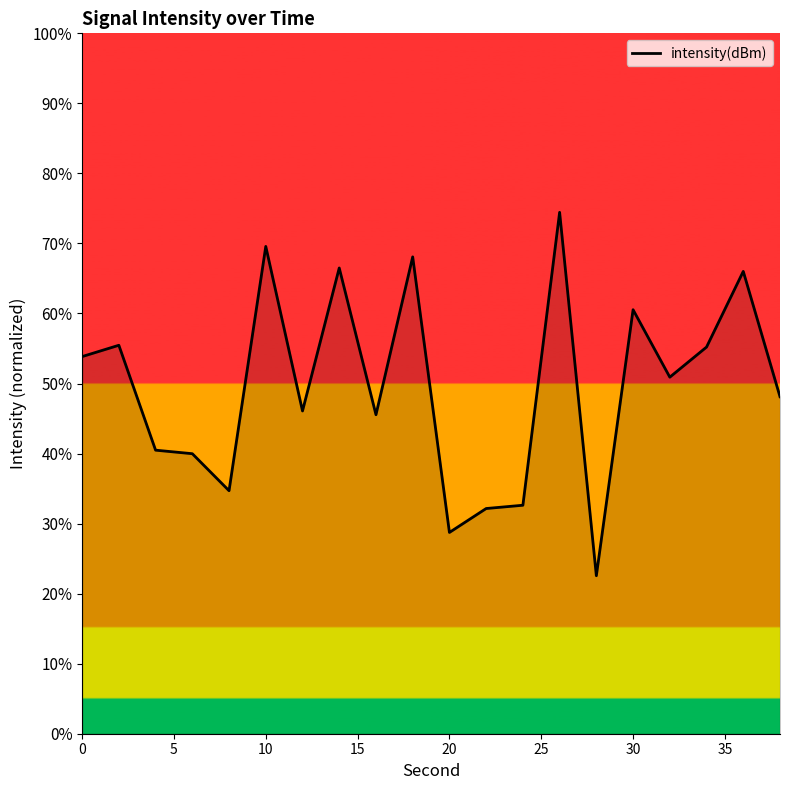

What is the difference between the maximum and minimum values?

51.9